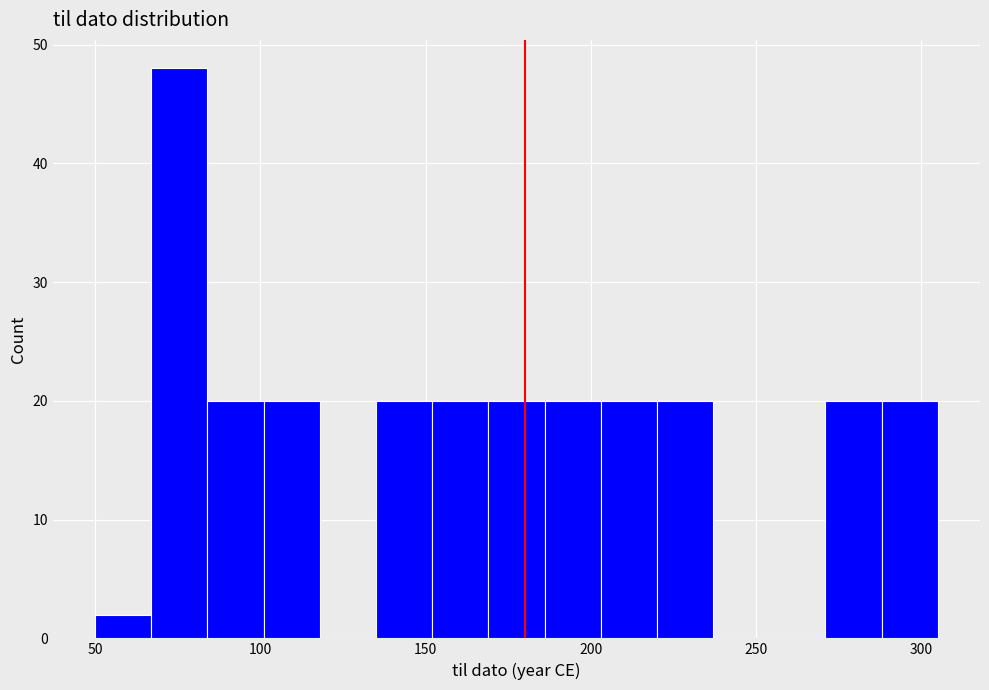

Read against the x-axis, roughly where is the centre of the tallest bar?

75